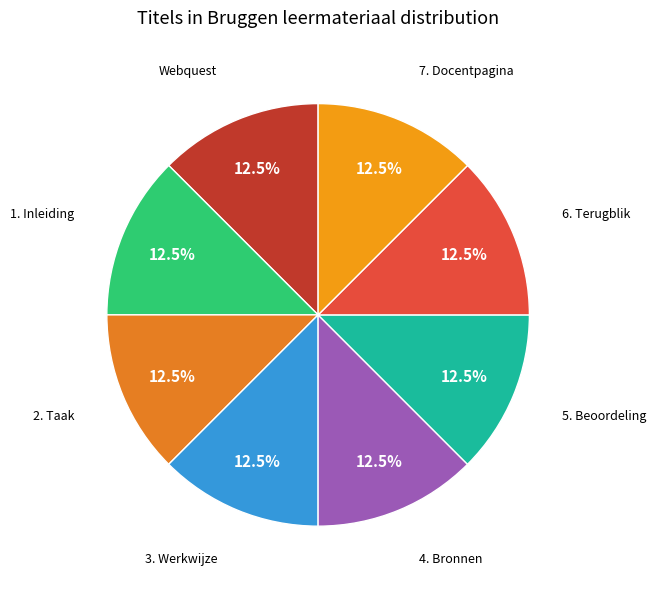

How many segments does this pie chart have?

8